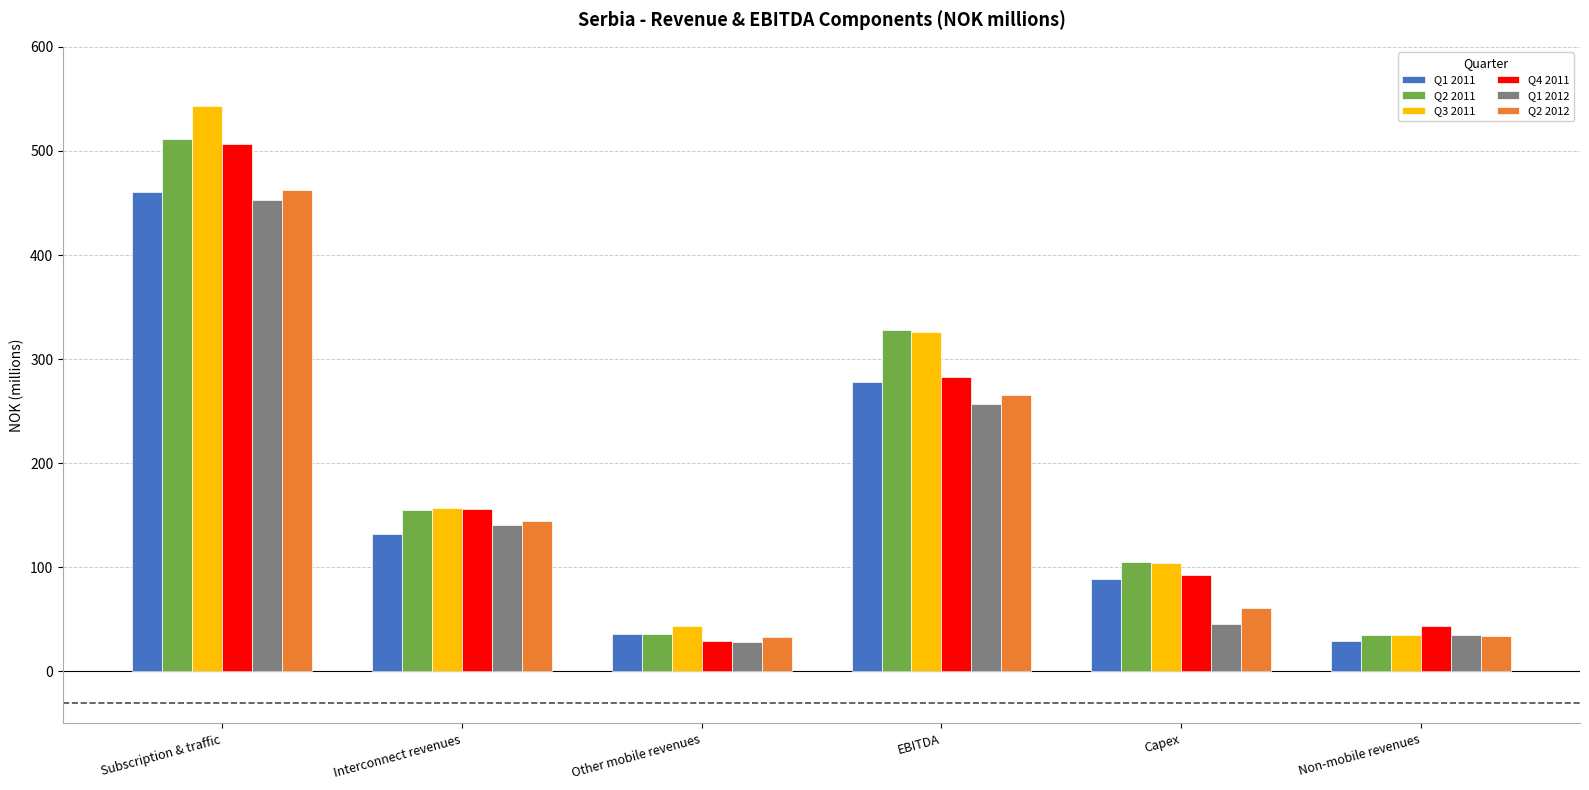

Which category has the highest value in the Q4 2011 series?

Subscription & traffic